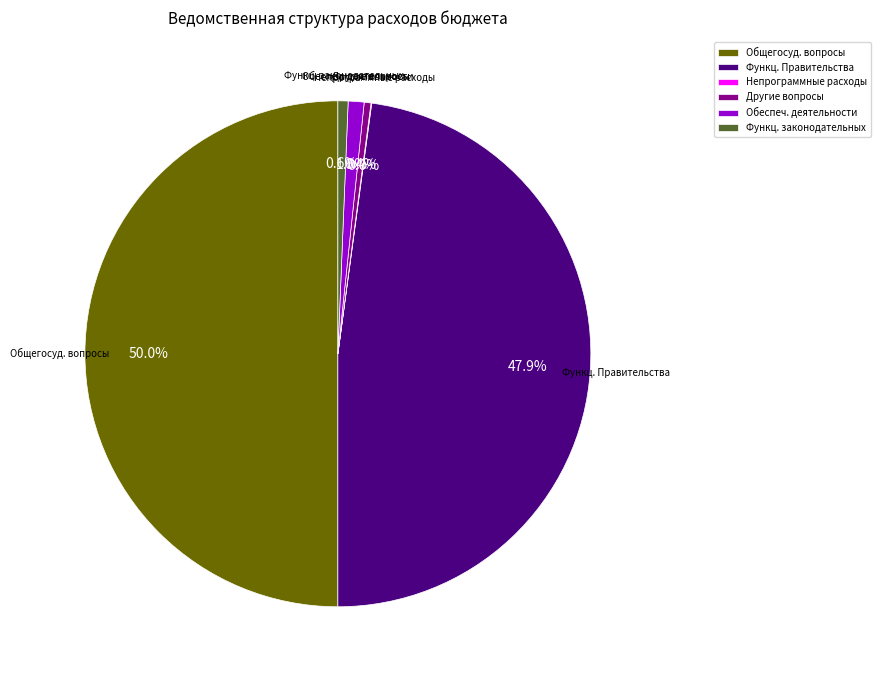

What is the ratio of the value at Общегосуд. вопросы to the value at Другие вопросы?

115.3